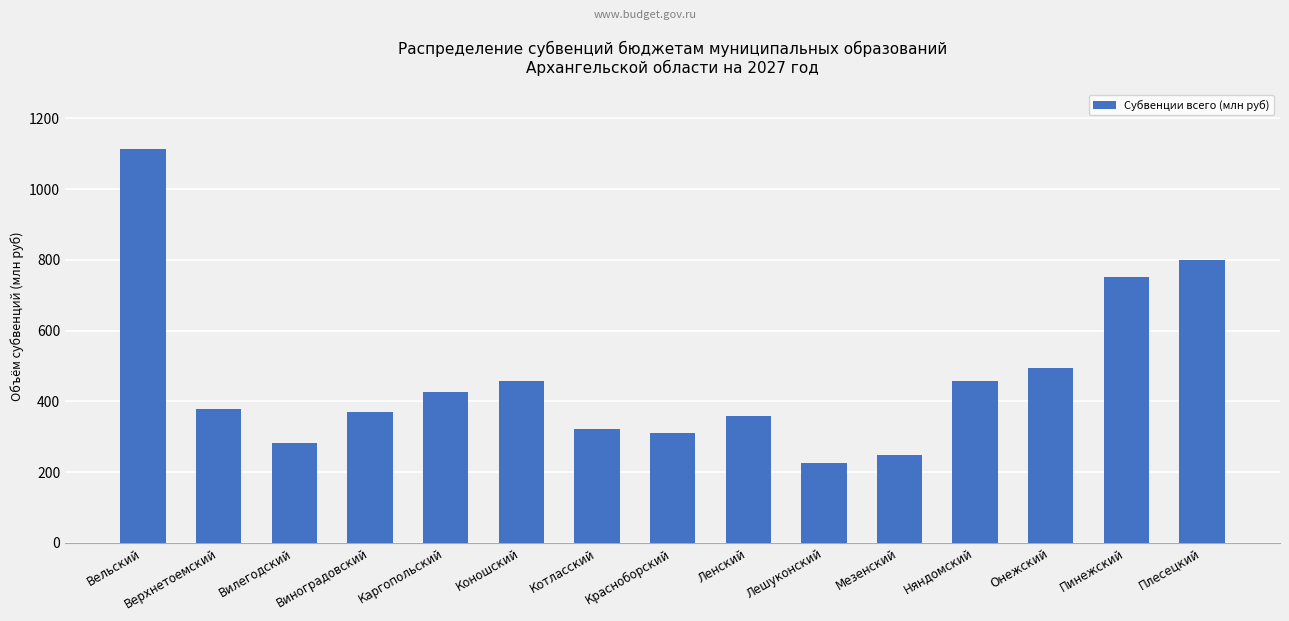

Which has a higher value, Ленский or Виноградовский?

Виноградовский